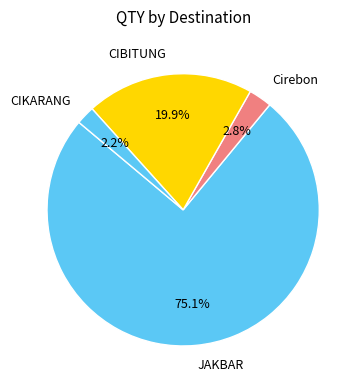

What is the ratio of the value at JAKBAR to the value at CIBITUNG?

3.8